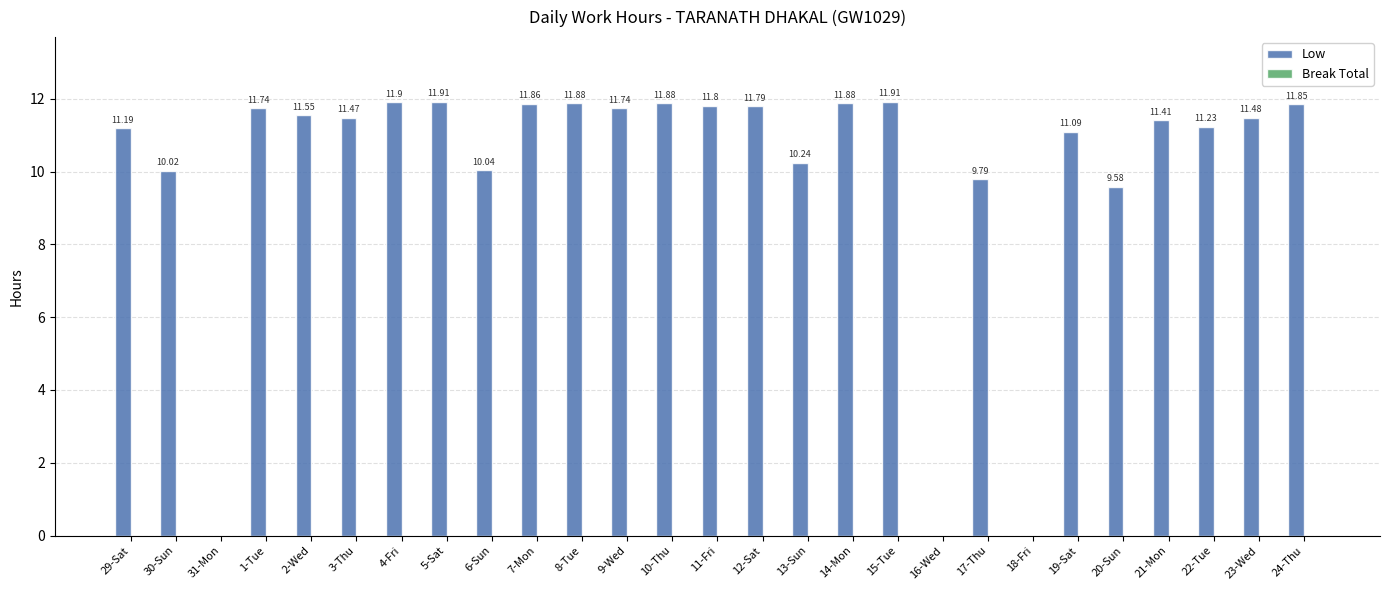

What is the sum of all values?

271.2